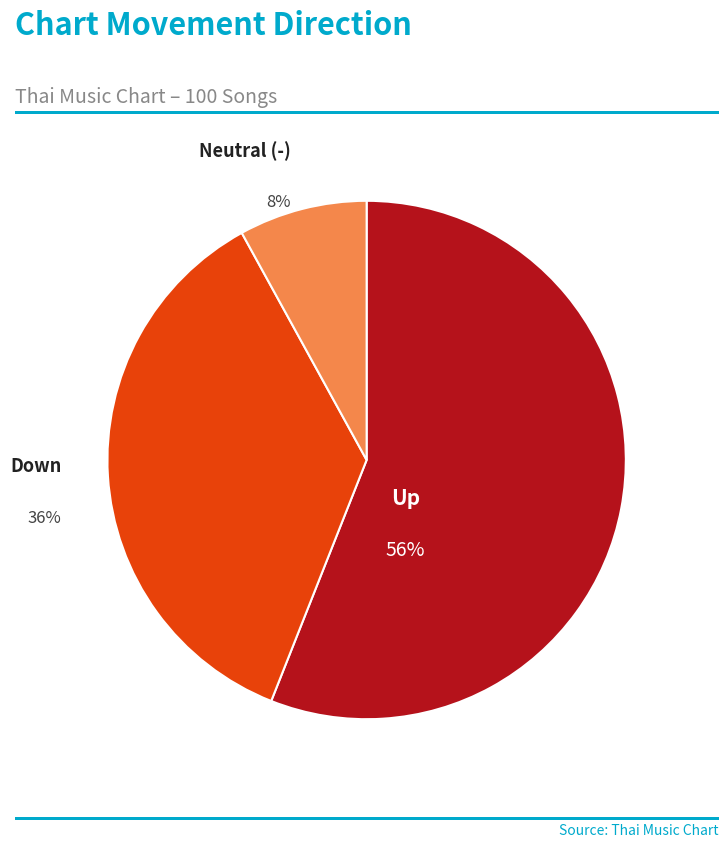

To the nearest percent, what is the average slice percentage?

33%